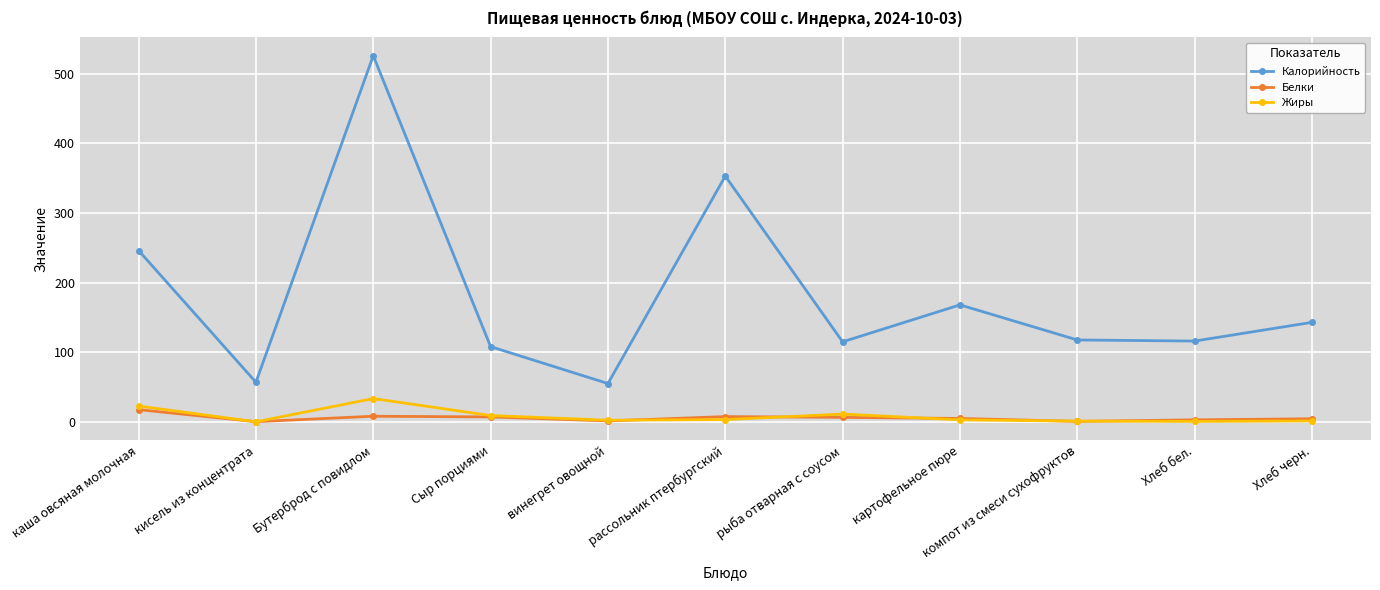

Is it true that Калорийность equals 526.0 at Бутерброд с повидлом?

True